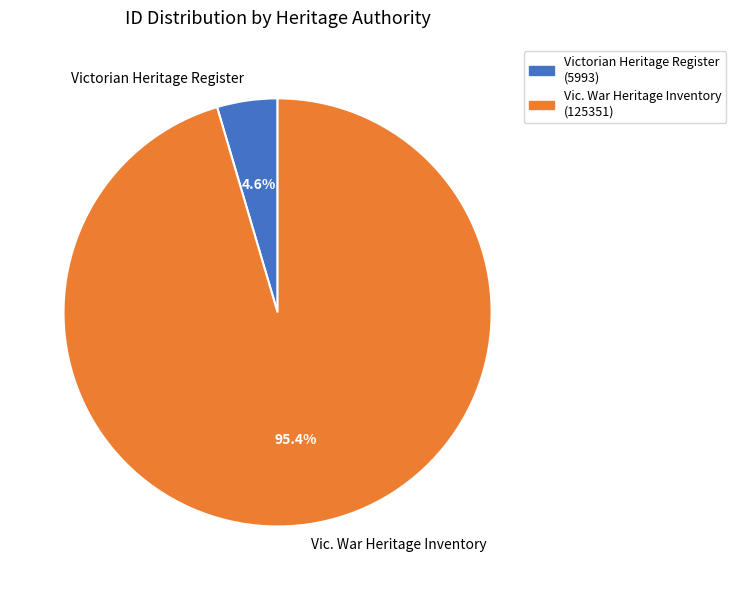

Rank the categories by value from lowest to highest.

Victorian Heritage Register, Vic. War Heritage Inventory